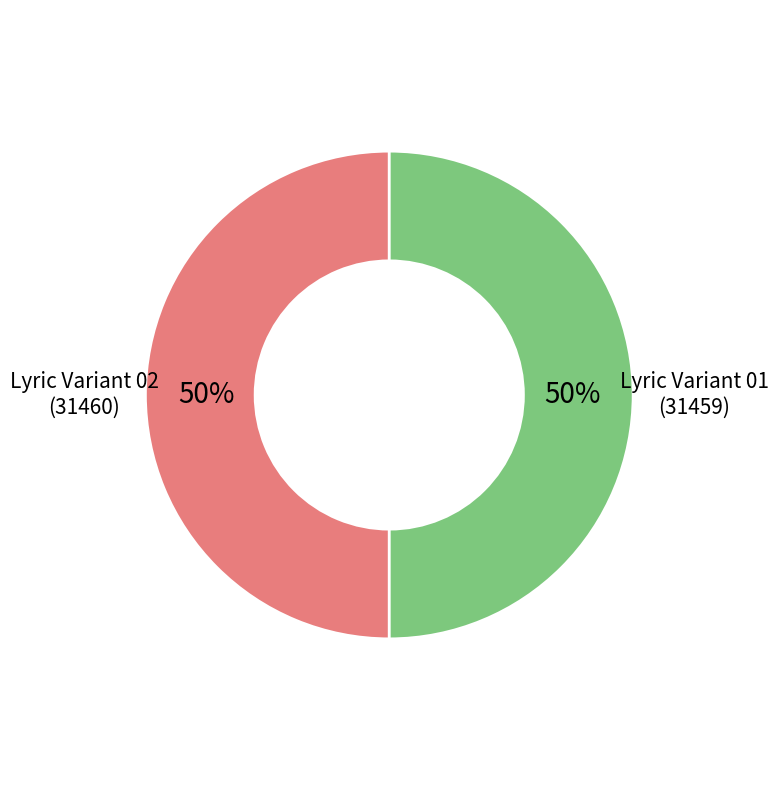

To the nearest percent, what percentage of the pie is Lyric Variant 02 (31460)?

50%